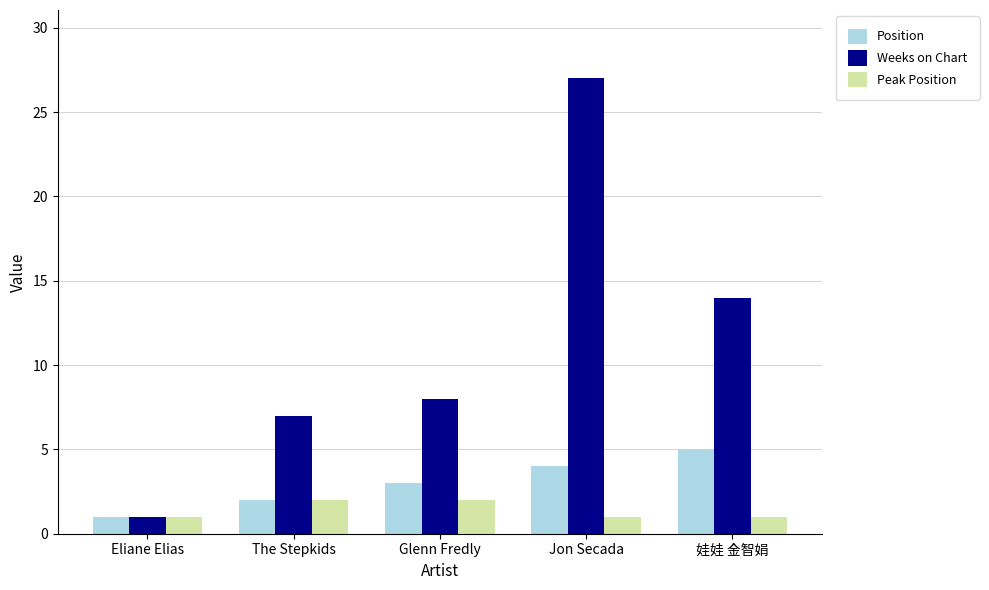

What position from the right is 娃娃 金智娟?

1